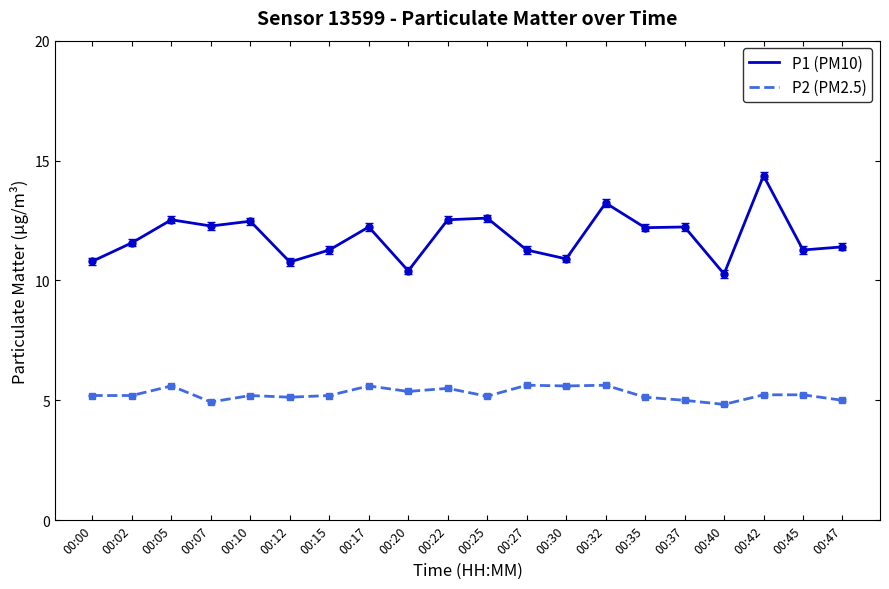

Which series has the largest total across all categories?

P1 (PM10)